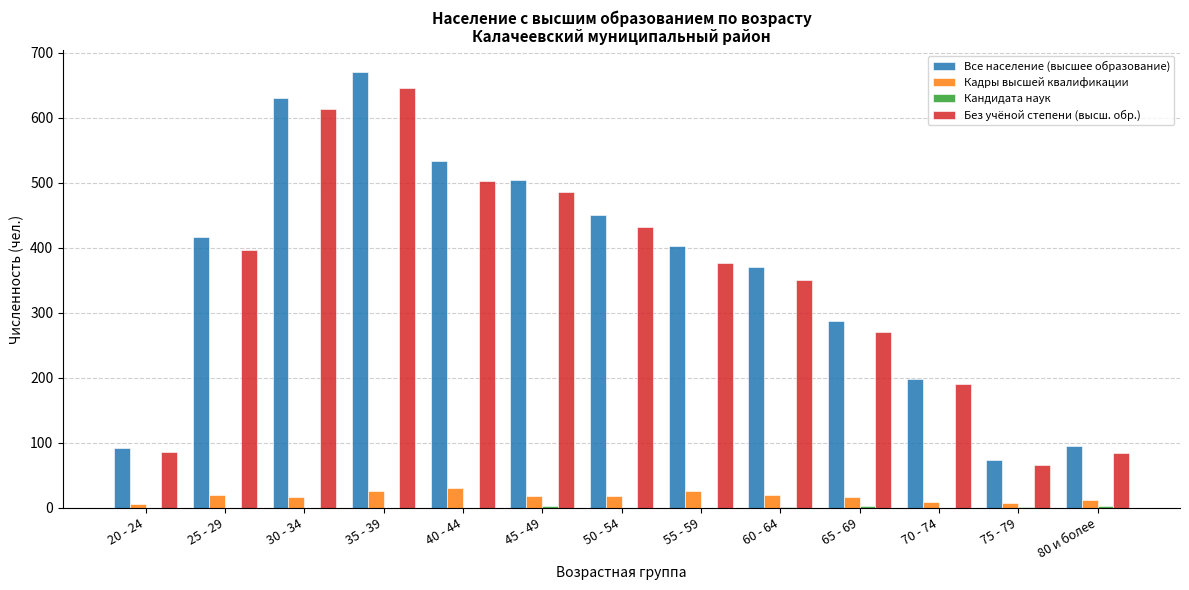

At which category is the sum across all series the highest?

35 - 39